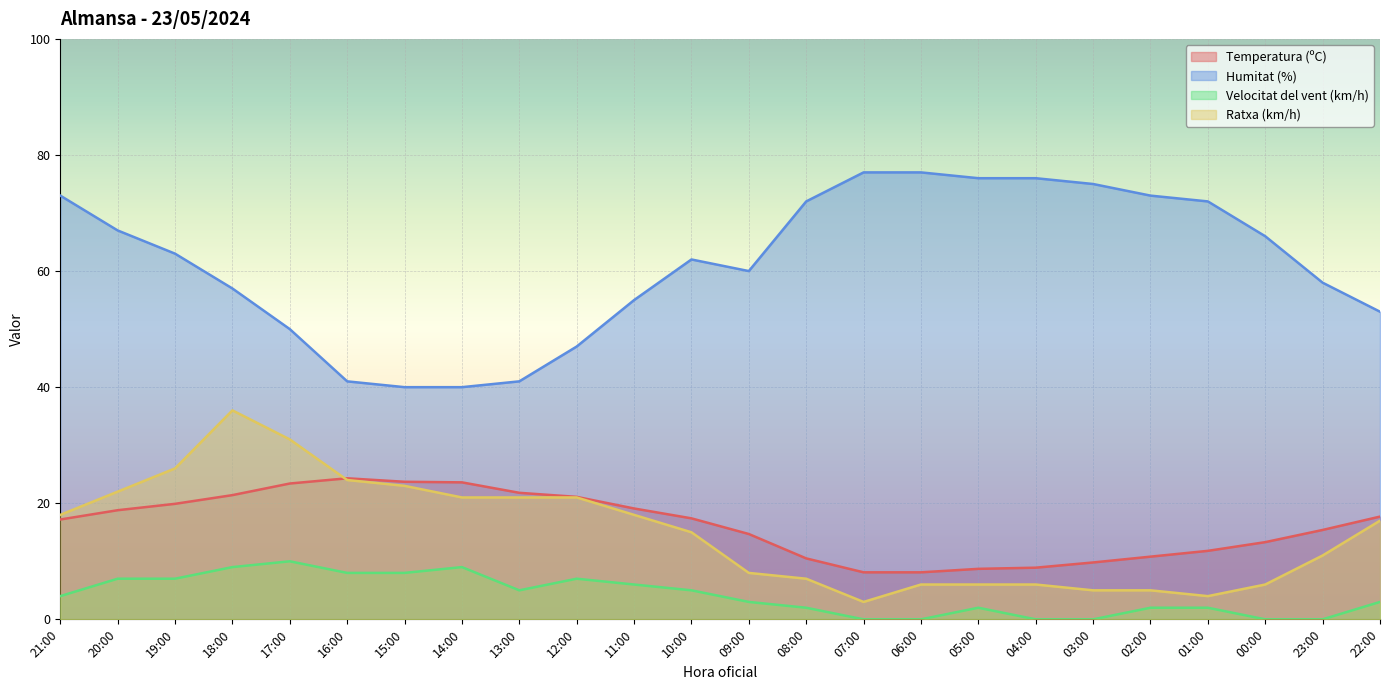

What are all the series names shown in the legend?

Temperatura (ºC), Humitat (%), Velocitat del vent (km/h), Ratxa (km/h)